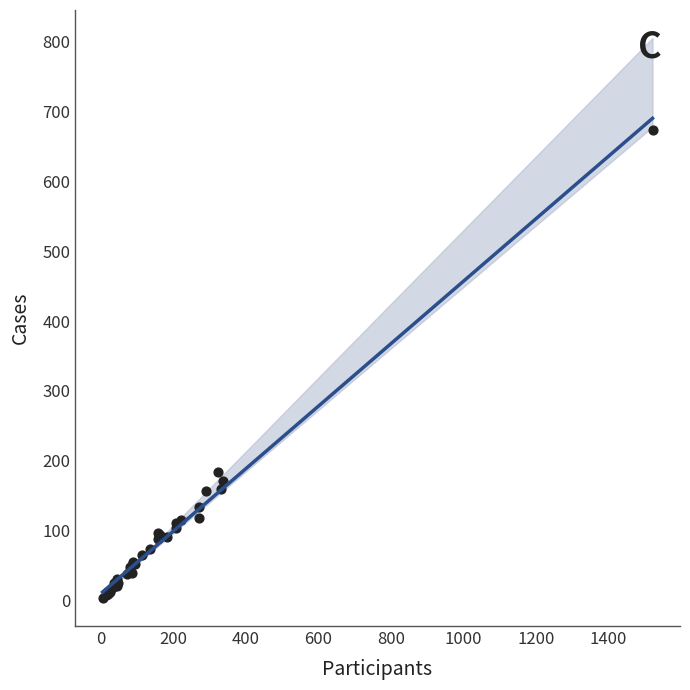

What Y value in the scatter plot is closest to 338?

184